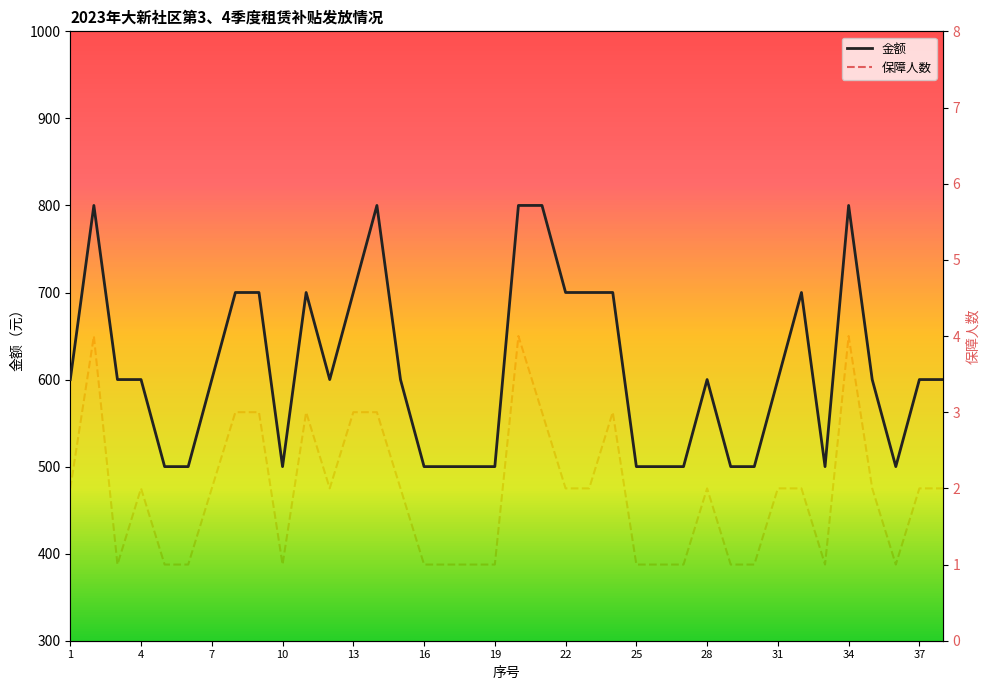

What is the average value of the 金额 series?

611